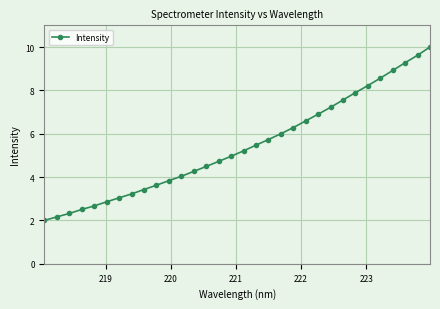

Count the number of data series in this chart.

1